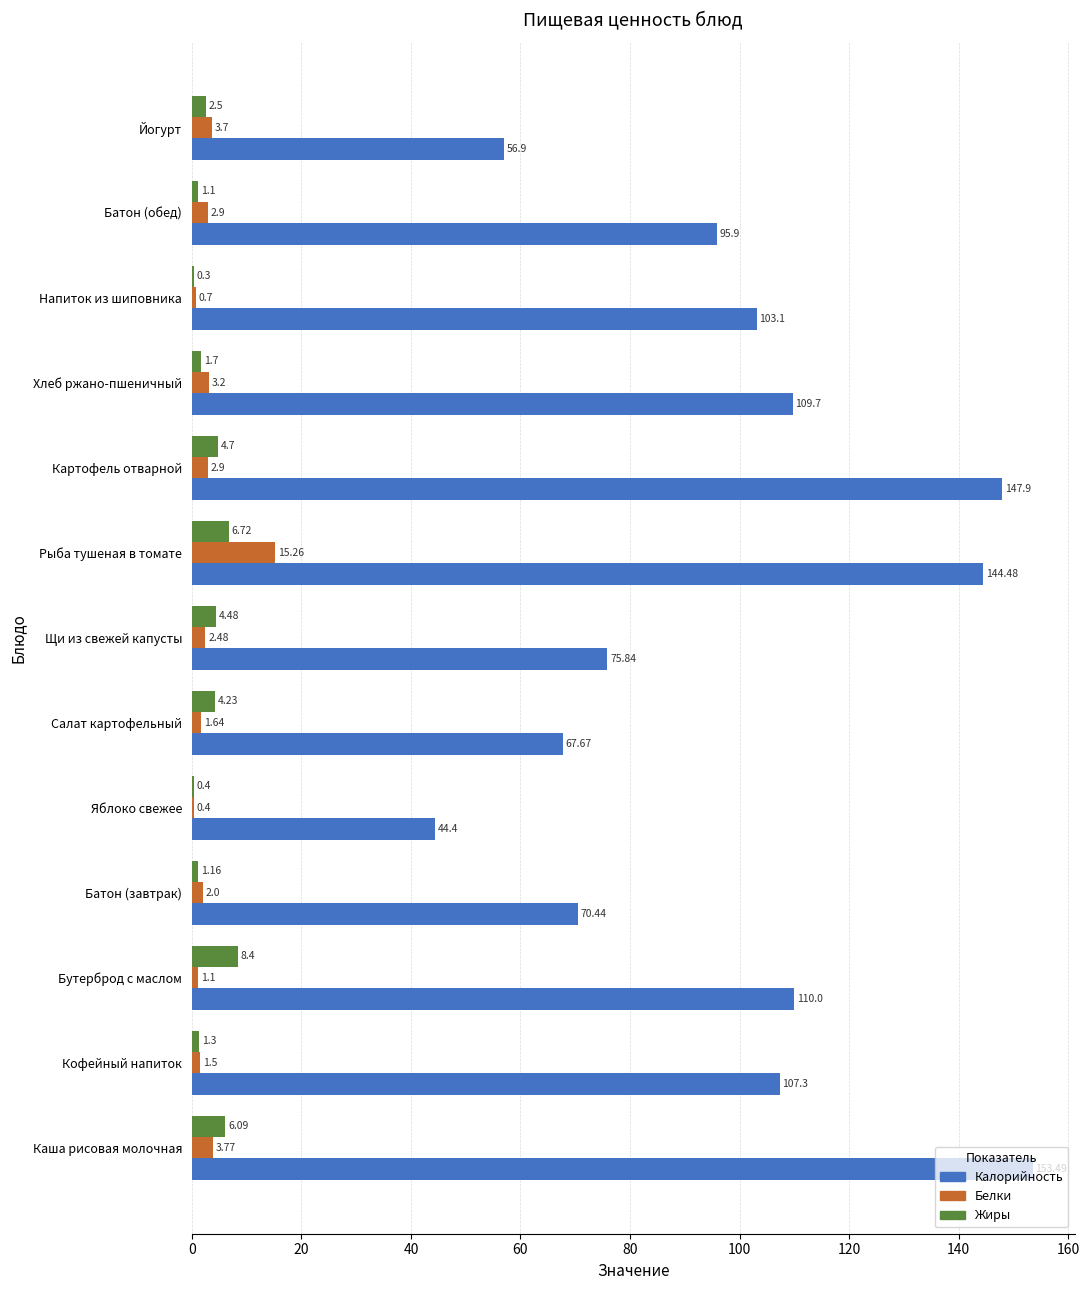

Is the value of Жиры at Батон (завтрак) greater than the value of Белки at Напиток из шиповника?

Yes